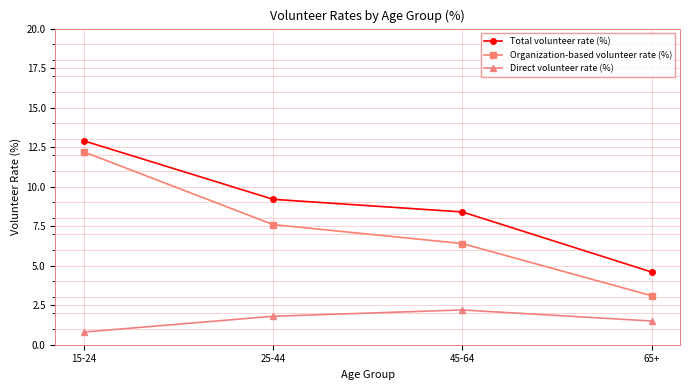

At how many categories does at least one series exceed 2?

4